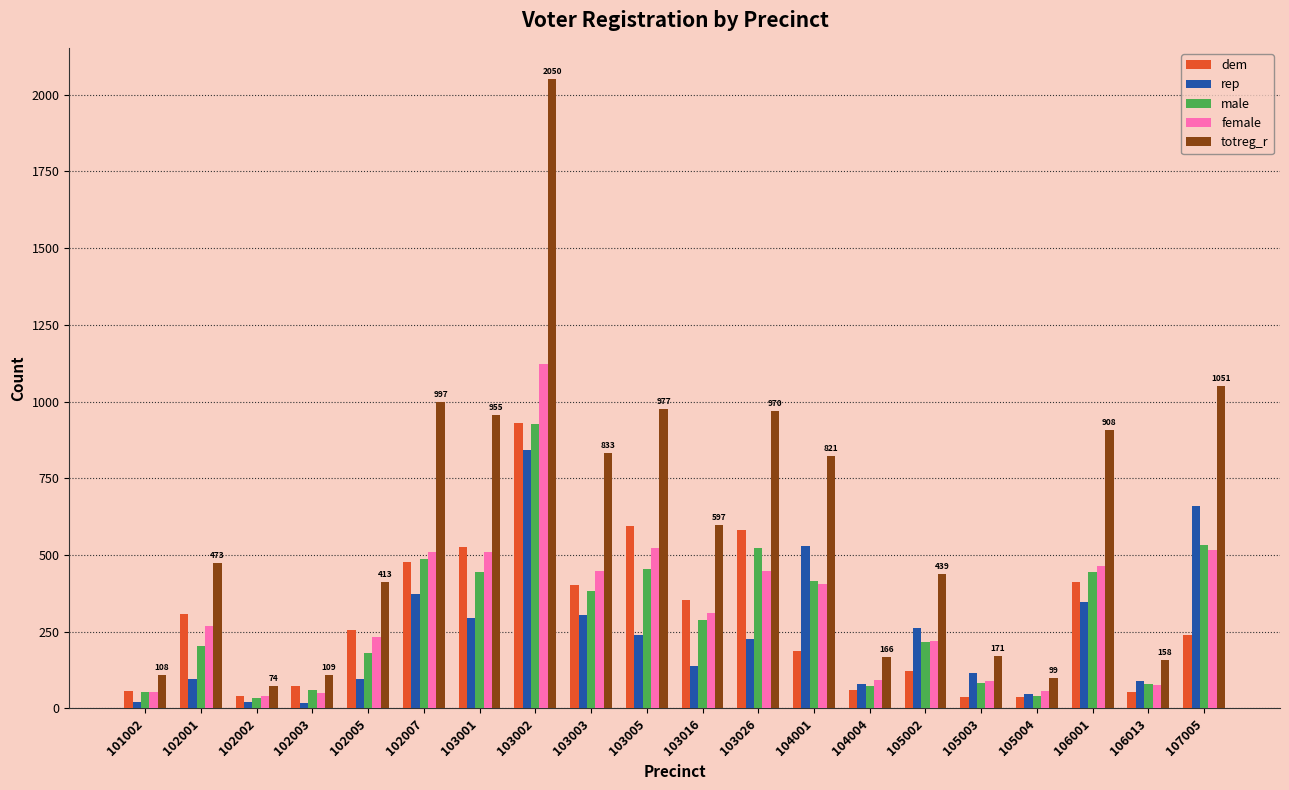

Where does the female series first go above 310?

102007